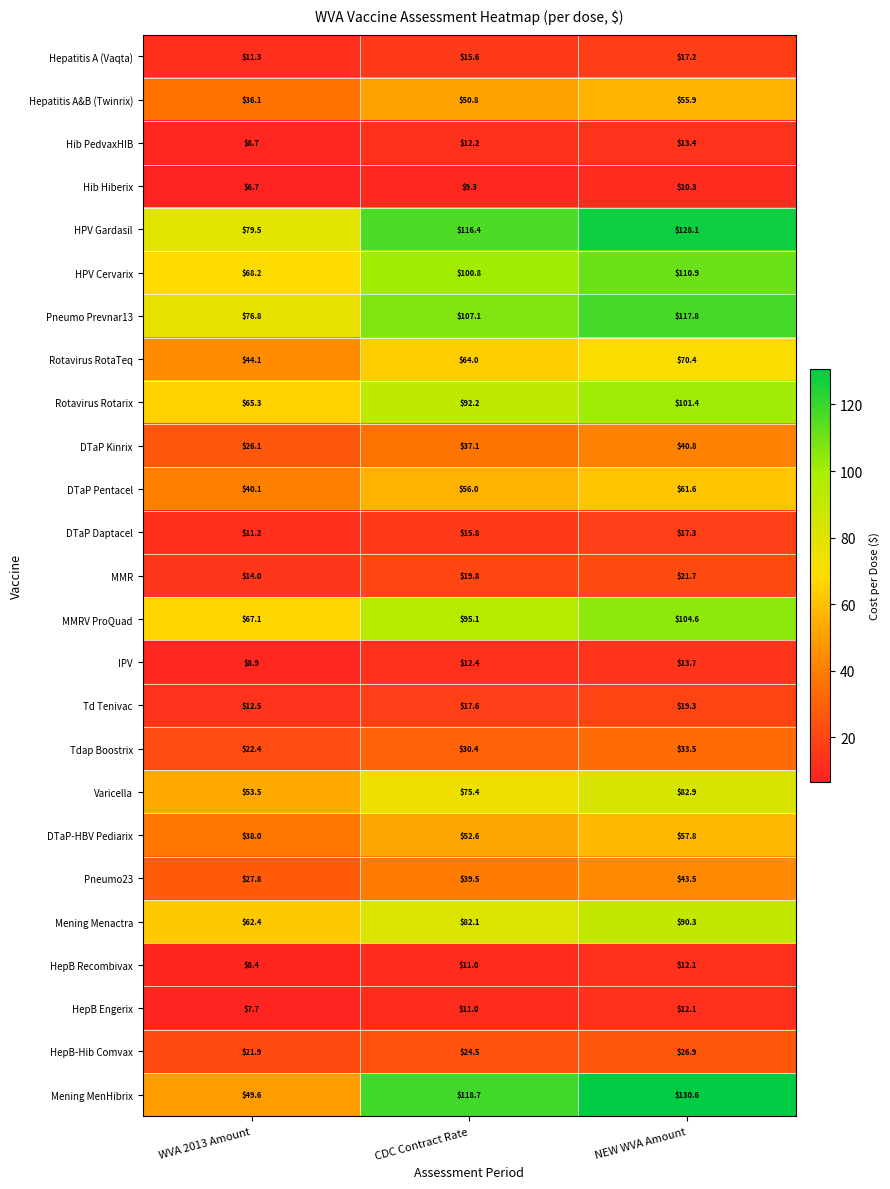

What value does the Varicella series have at NEW WVA Amount?

82.9